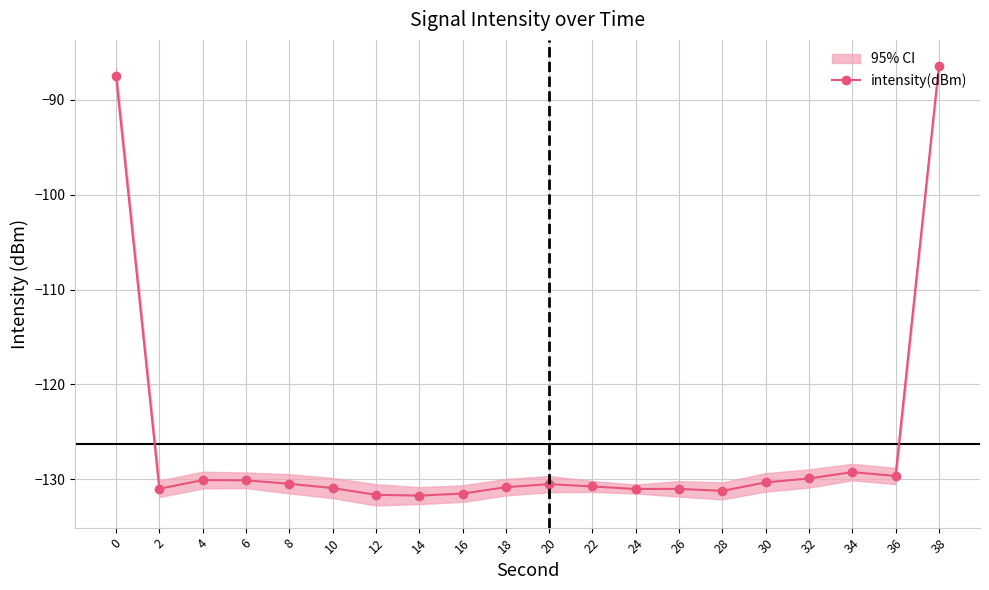

What is the change in value from 16 to 30?

+1.2